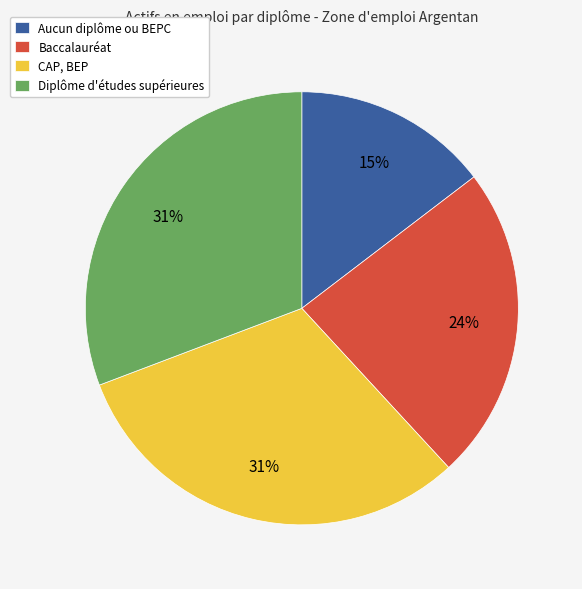

What is the smallest slice in the pie chart?

Aucun diplôme ou BEPC